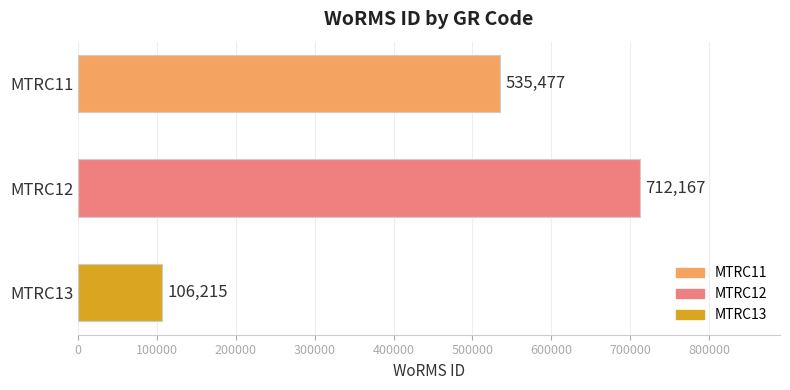

What is the minimum value shown in the chart?

106215